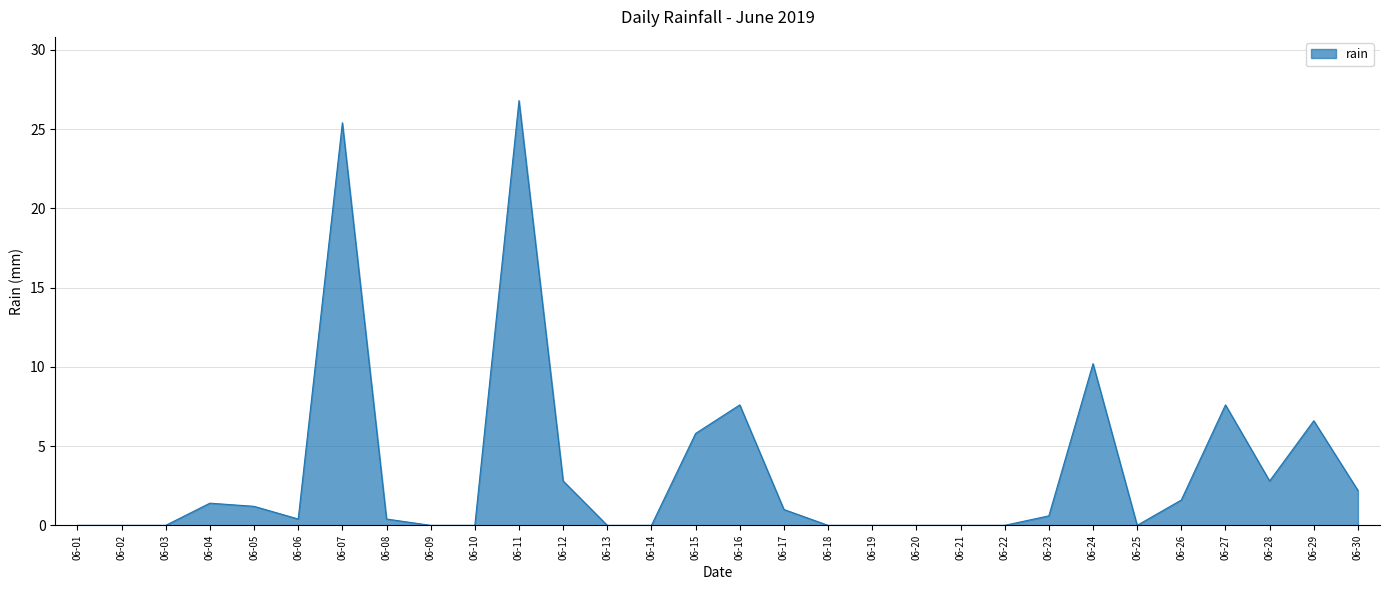

What is the change in value from 06-14 to 06-27?

+7.6